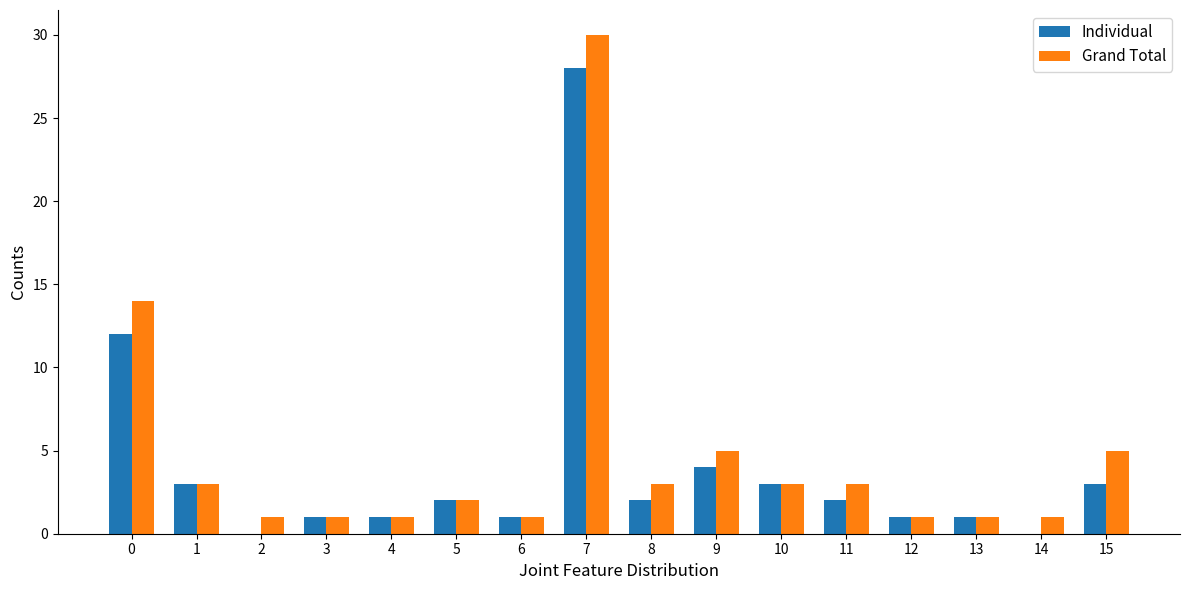

Which series has the widest spread of values?

Grand Total